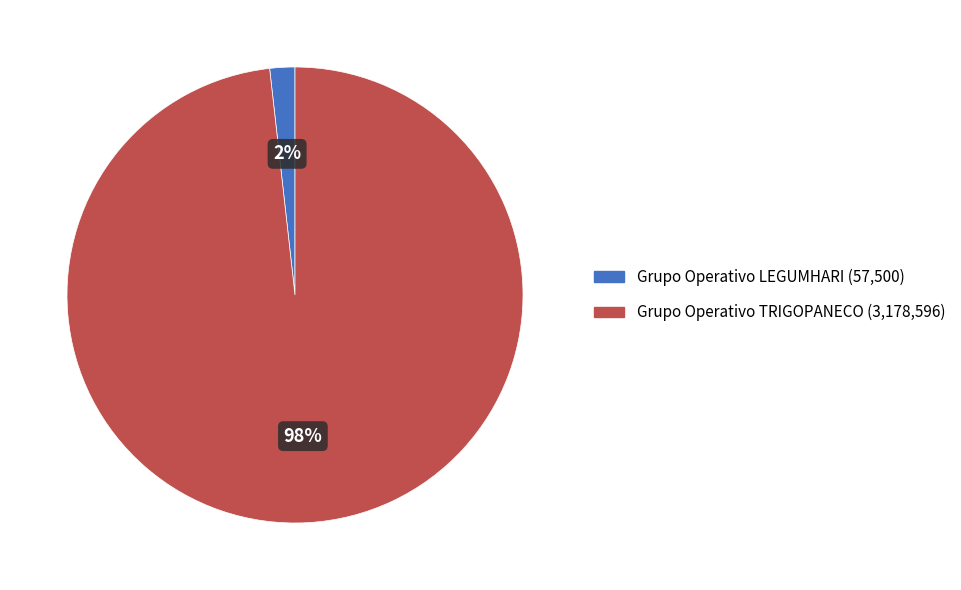

Is Grupo Operativo LEGUMHARI the majority of the pie?

No